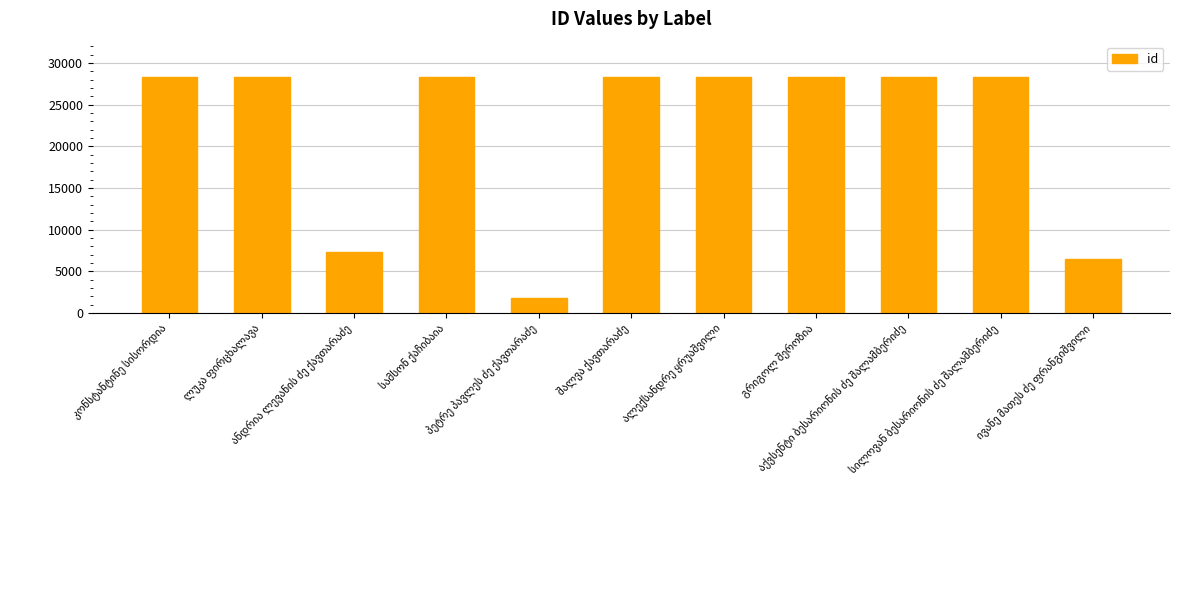

What is the difference between the second highest and minimum values?

26555